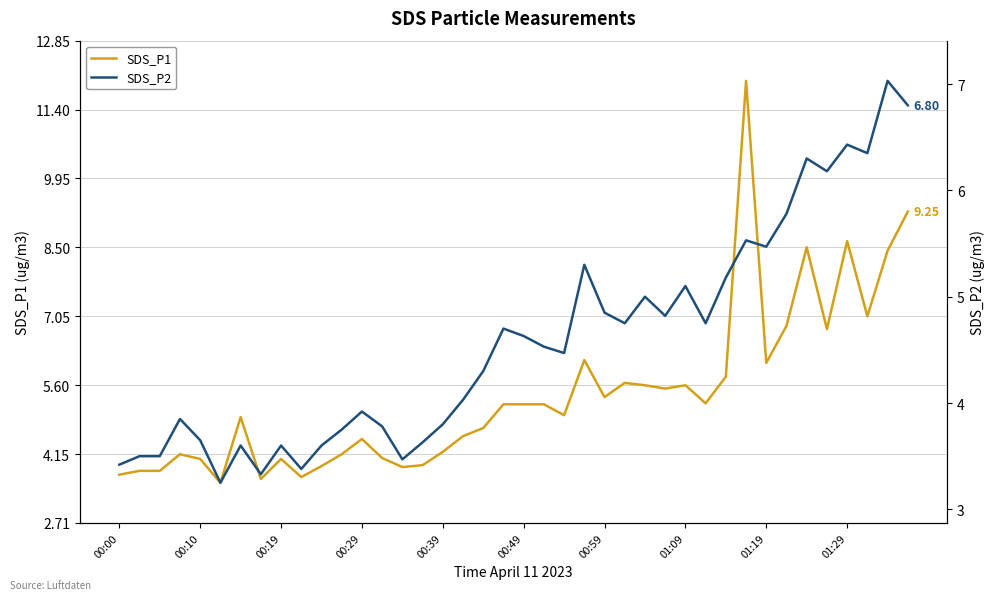

At 00:10, list the series in order from largest to smallest.

SDS_P1, SDS_P2